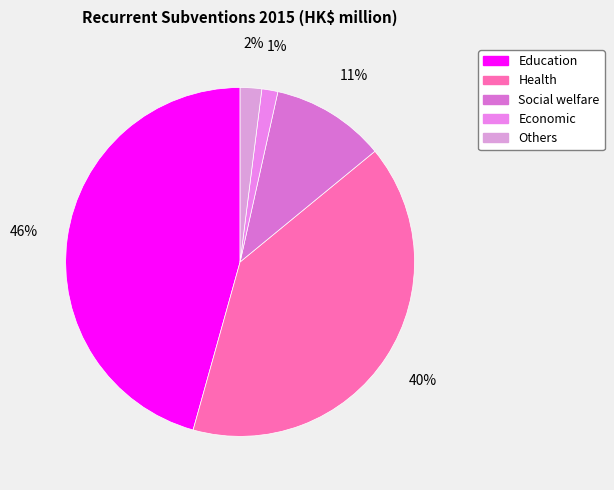

What is the largest slice in the pie chart?

Education